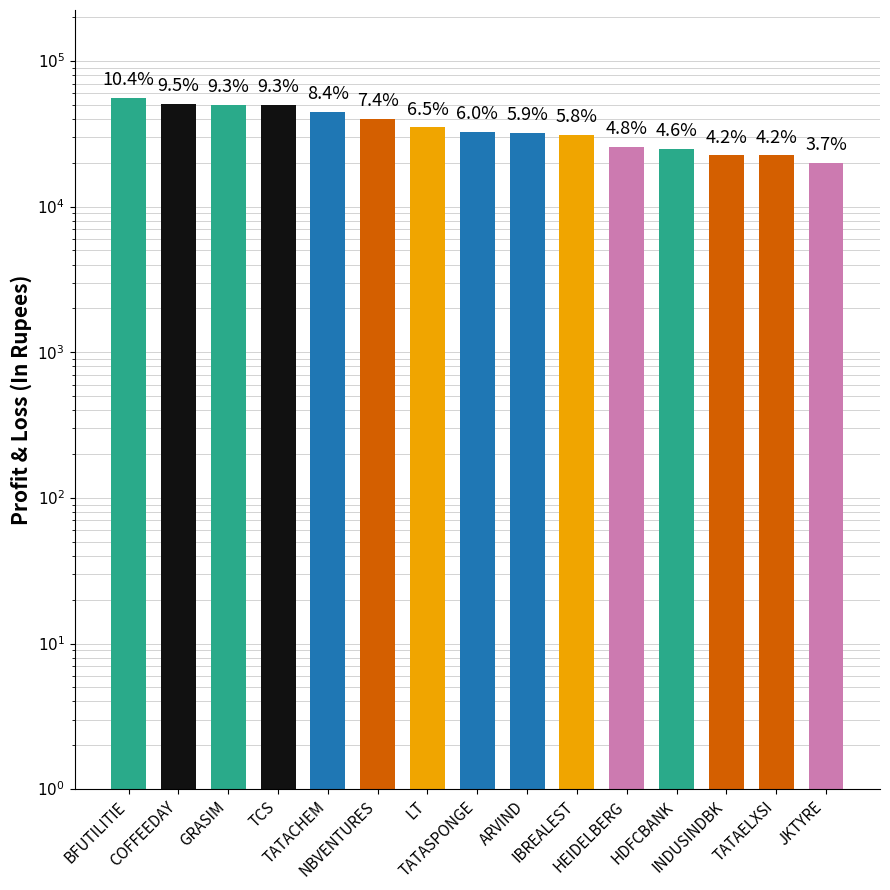

Is it true that the value at HDFCBANK is 42070?

False